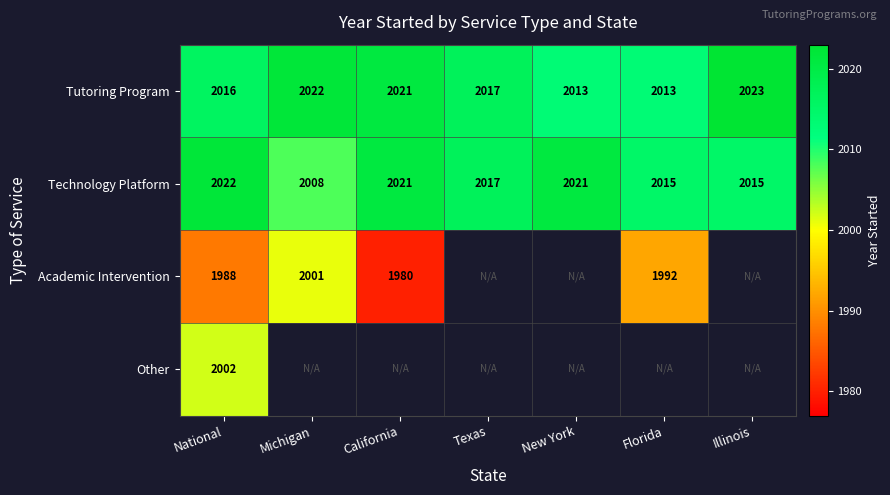

How many values in the Tutoring Program series are below 2017?

3